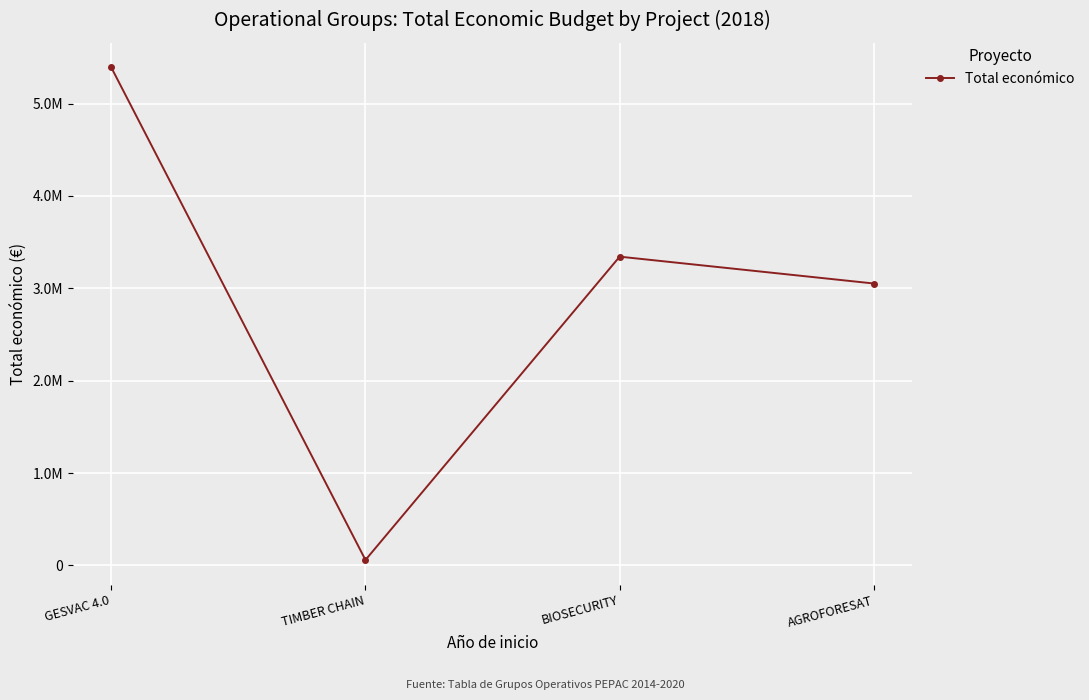

The chart shows a value of 7928232 at GESVAC 4.0. True or false?

False